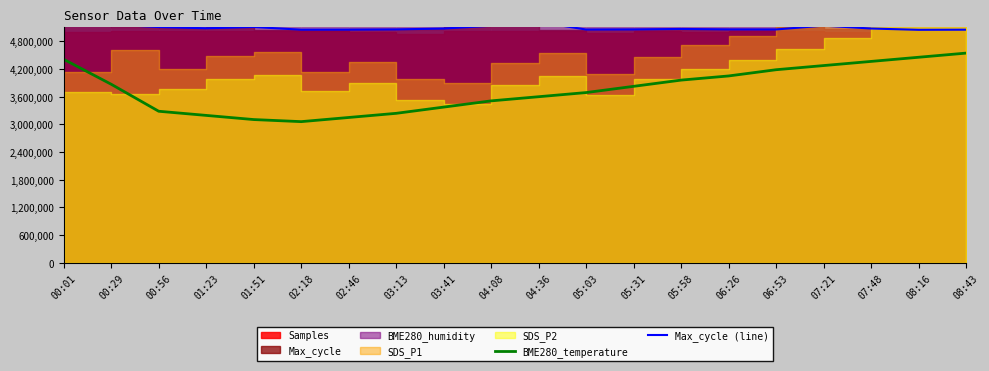

What is the difference between the Max_cycle (line) values at 07:21 and 05:03?

280.0